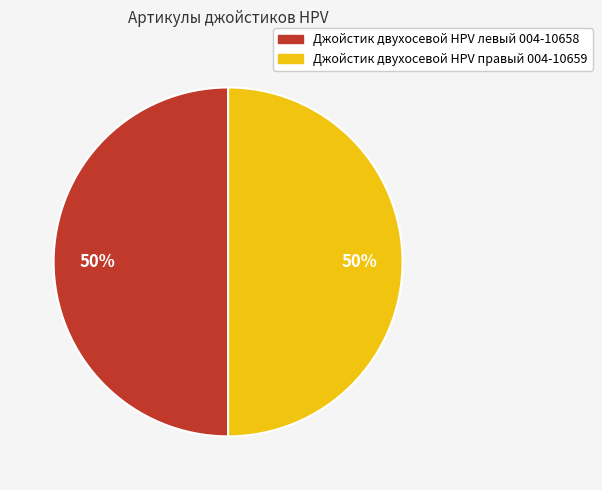

How many slices are in this pie chart?

2